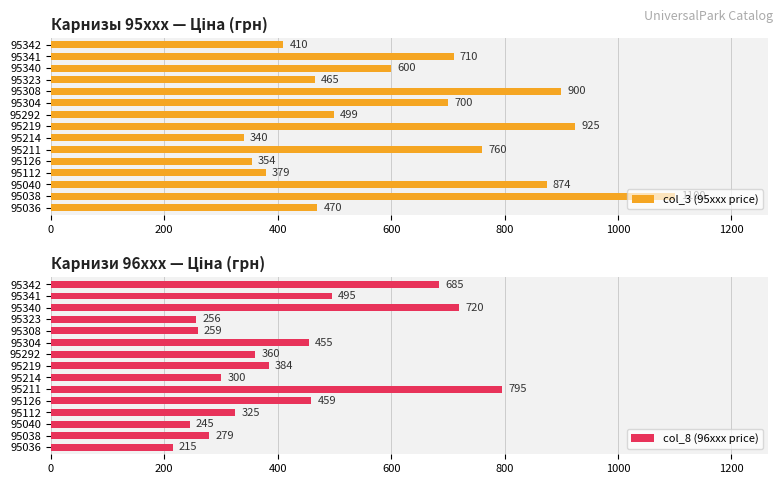

The col_3 (95xxx price) series shows 481 at 95219. True or false?

False